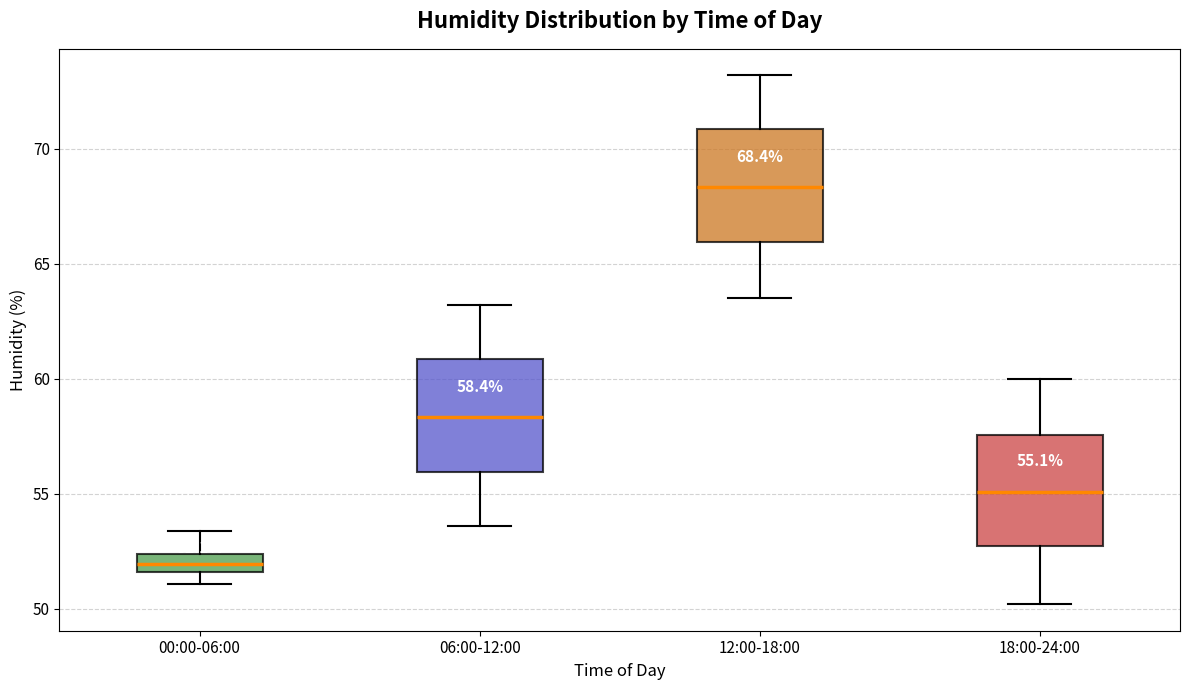

Which box's median line is the lowest?

00:00-06:00